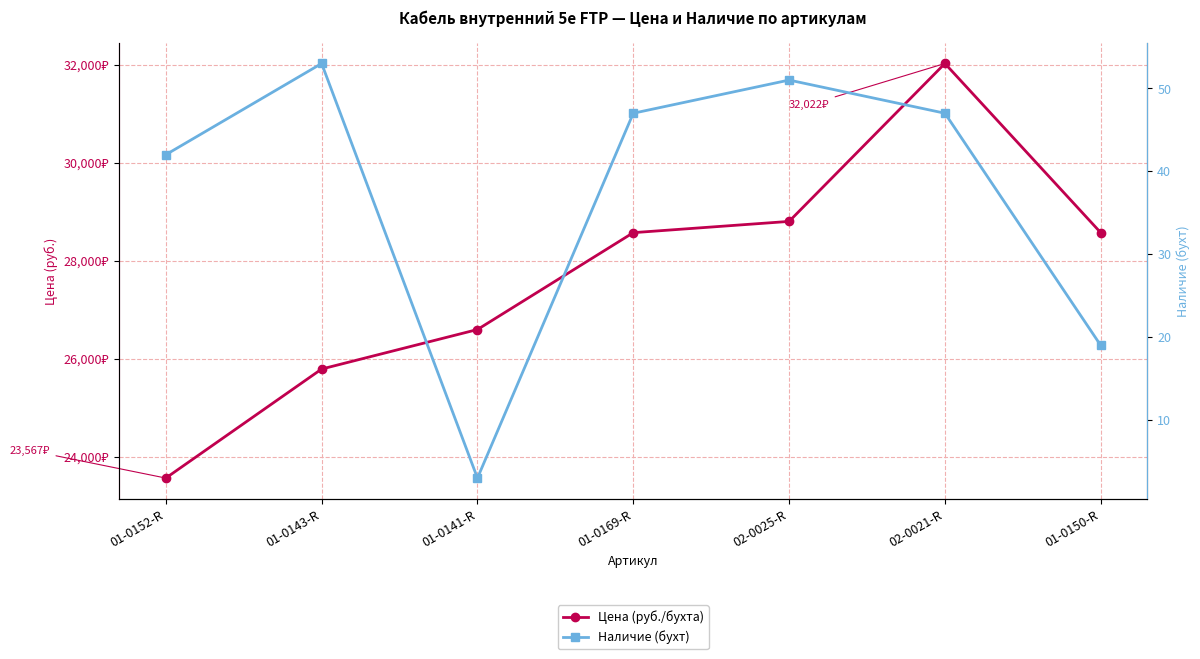

True or false: Цена (руб./бухта) has more than 2 points higher than both neighbors.

False